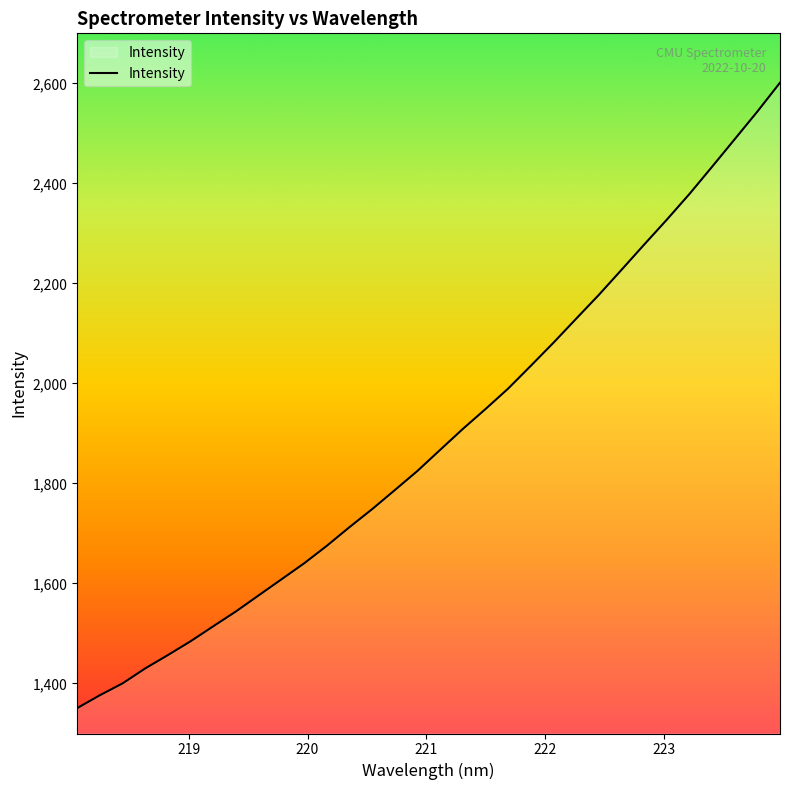

What is the greatest value displayed?

2601.3